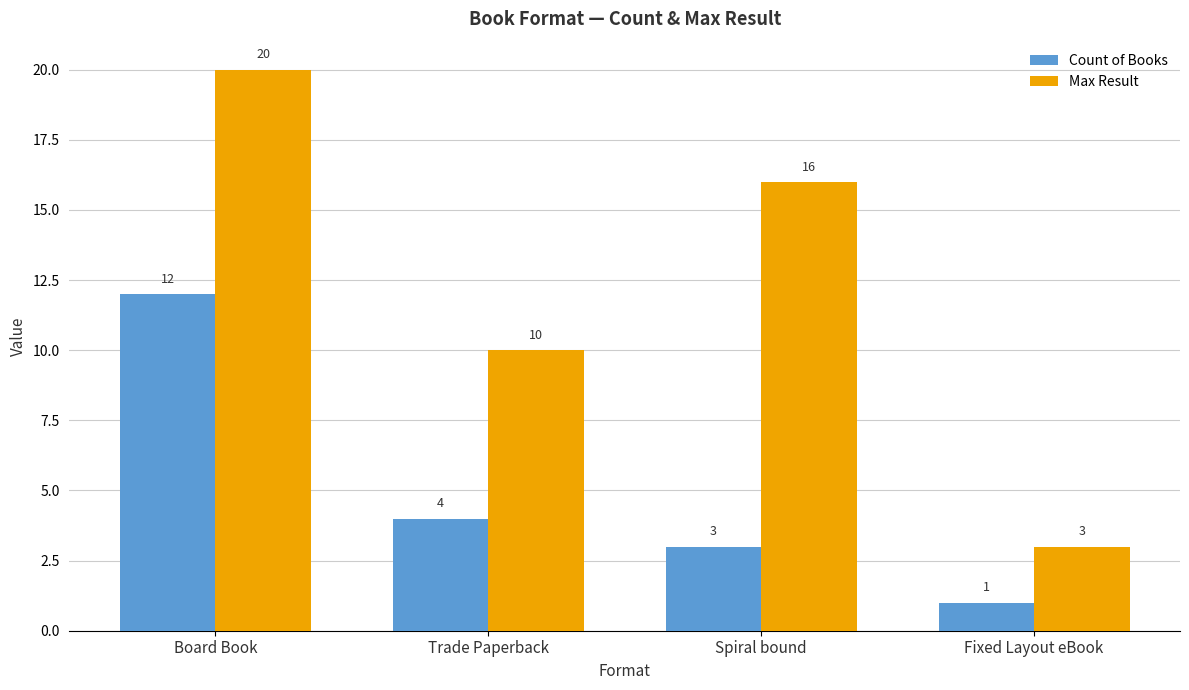

Which series has the largest range (max minus min)?

Max Result